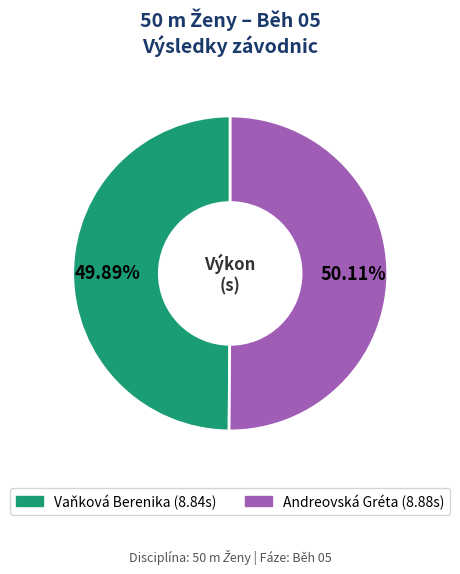

Is the sum of Andreovská Gréta and Vaňková Berenika greater than half?

Yes